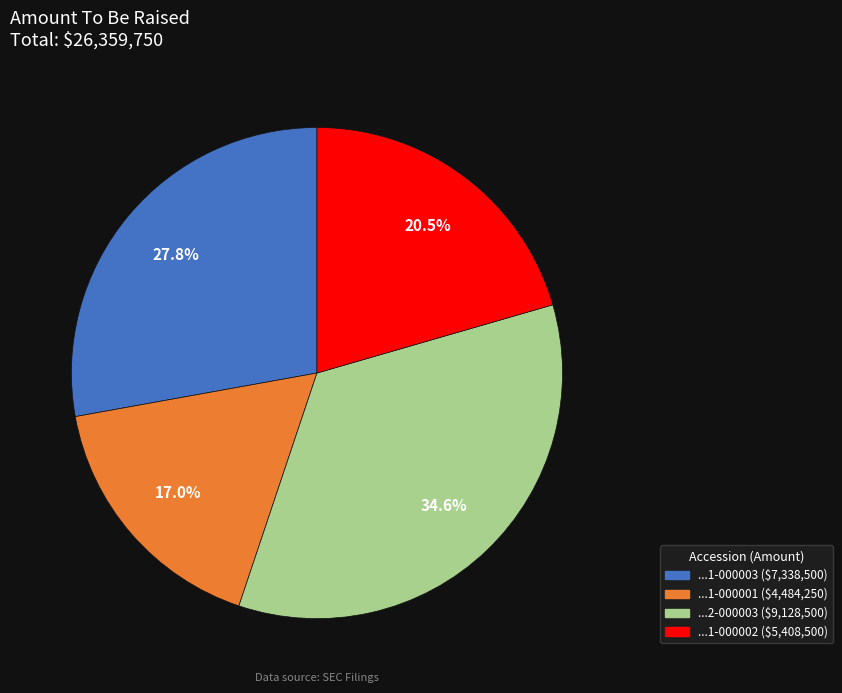

Does any single category account for the majority?

No